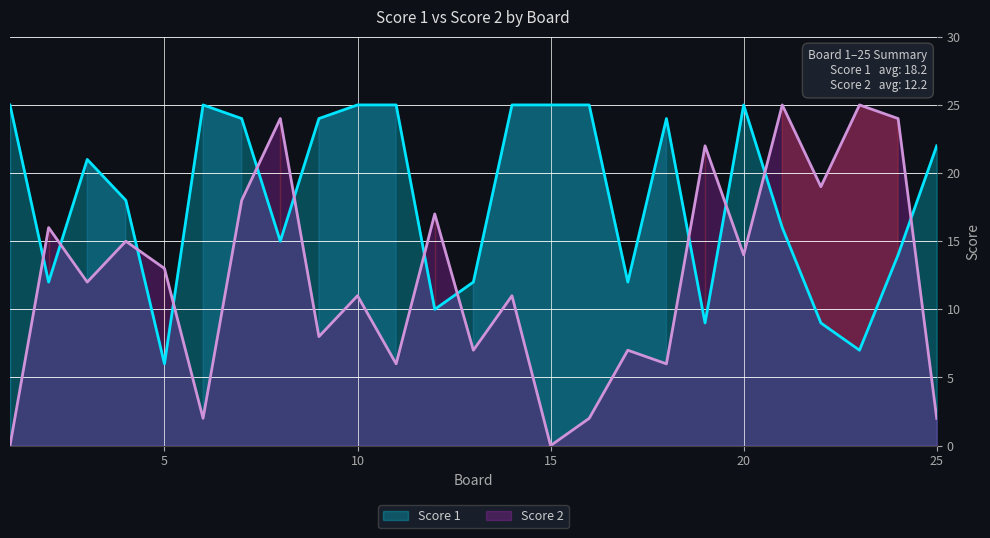

Reading left to right, list all the values displayed in this chart.

Score 1: 1=25	2=12	3=21	4=18	5=6	6=25	7=24	8=15	9=24	10=25	11=25	12=10	13=12	14=25	15=25	16=25	17=12	18=24	19=9	20=25	21=16	22=9	23=7	24=14	25=22
Score 2: 1=0	2=16	3=12	4=15	5=13	6=2	7=18	8=24	9=8	10=11	11=6	12=17	13=7	14=11	15=0	16=2	17=7	18=6	19=22	20=14	21=25	22=19	23=25	24=24	25=2